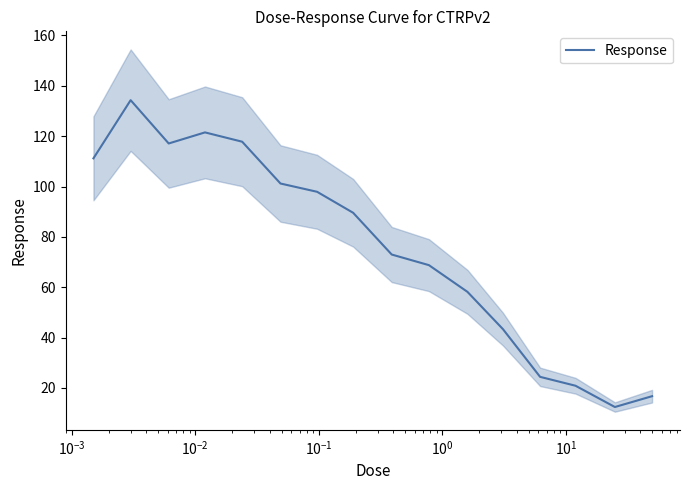

What is the minimum value for Response?

12.4